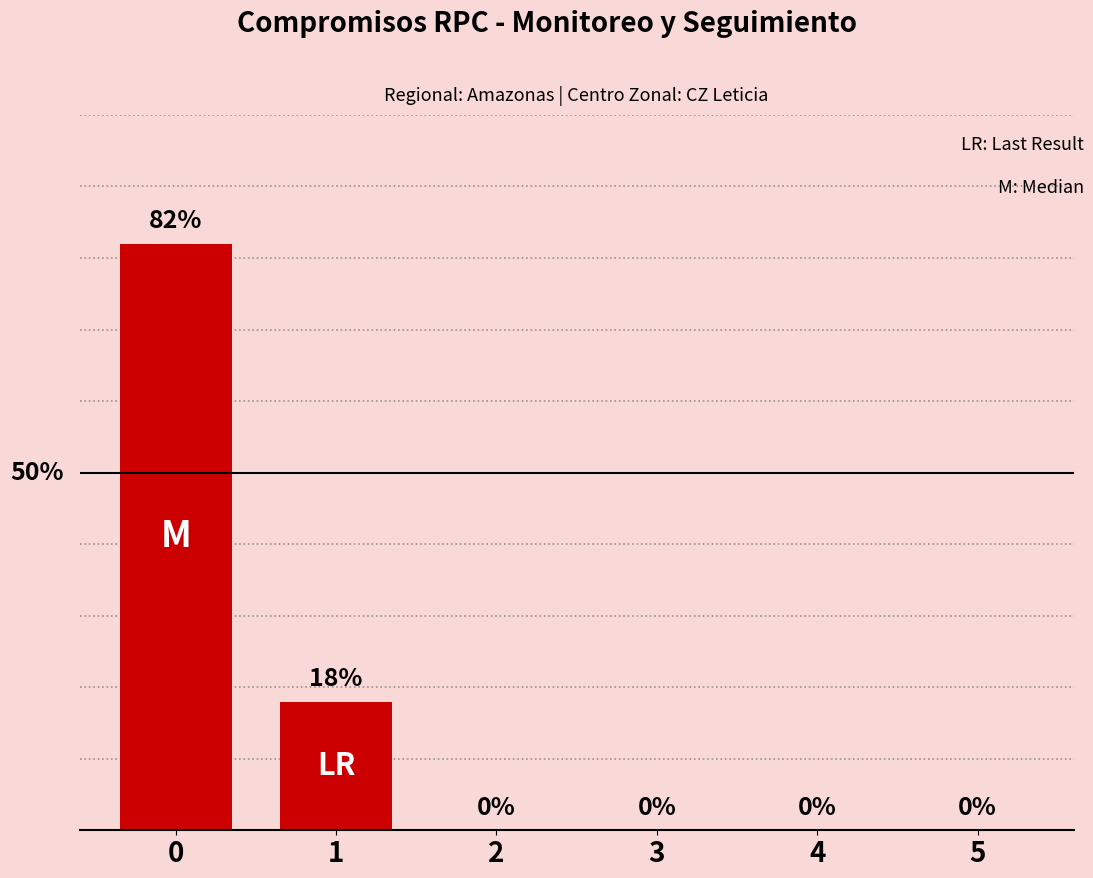

List the labels in order of value, smallest first.

2, 3, 4, 5, 1, 0